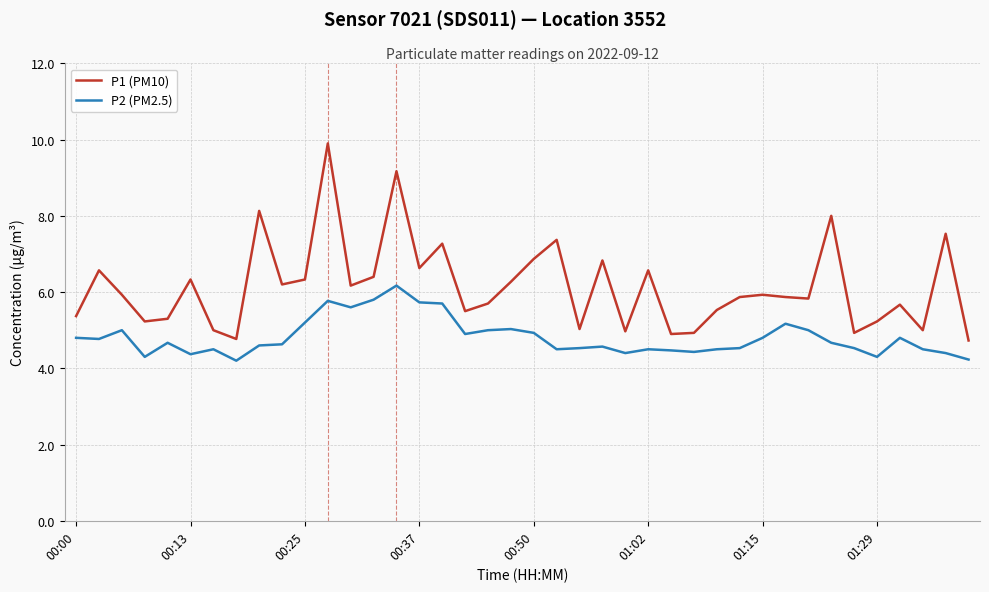

What are all the series names shown in the legend?

P1 (PM10), P2 (PM2.5)